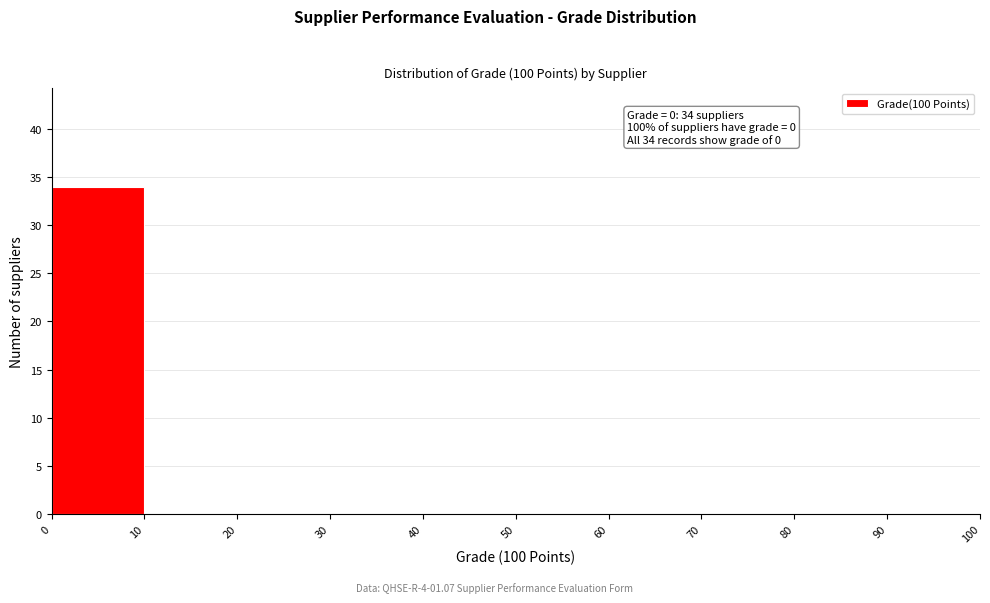

Over which range of the x-axis is the bar tallest?

0 to 10